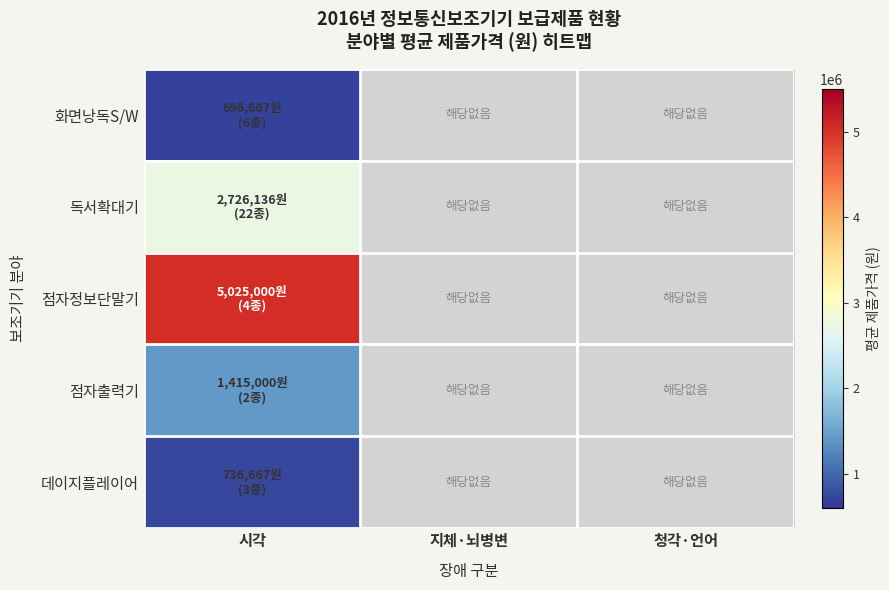

List the series in order of their peak value, lowest first.

화면낭독S/W, 데이지플레이어, 점자출력기, 독서확대기, 점자정보단말기